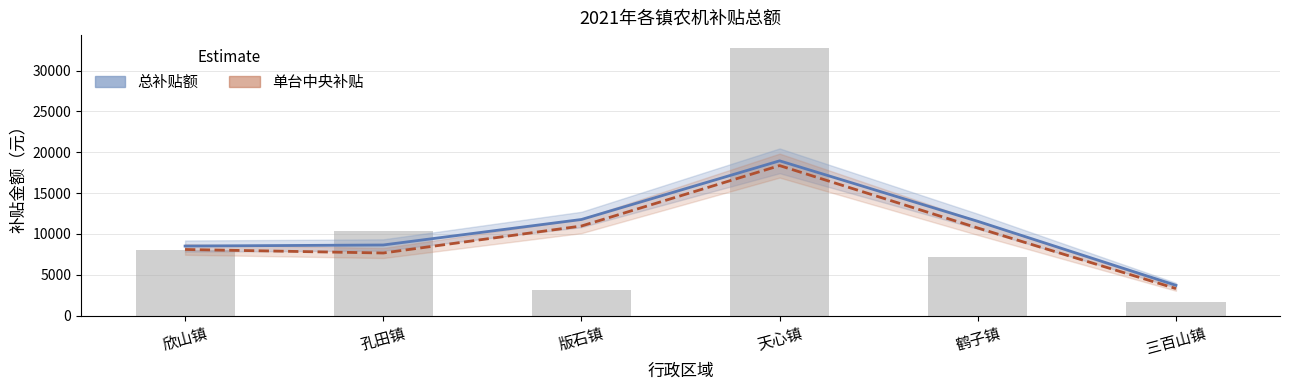

What is the minimum value shown in the chart?

3296.3